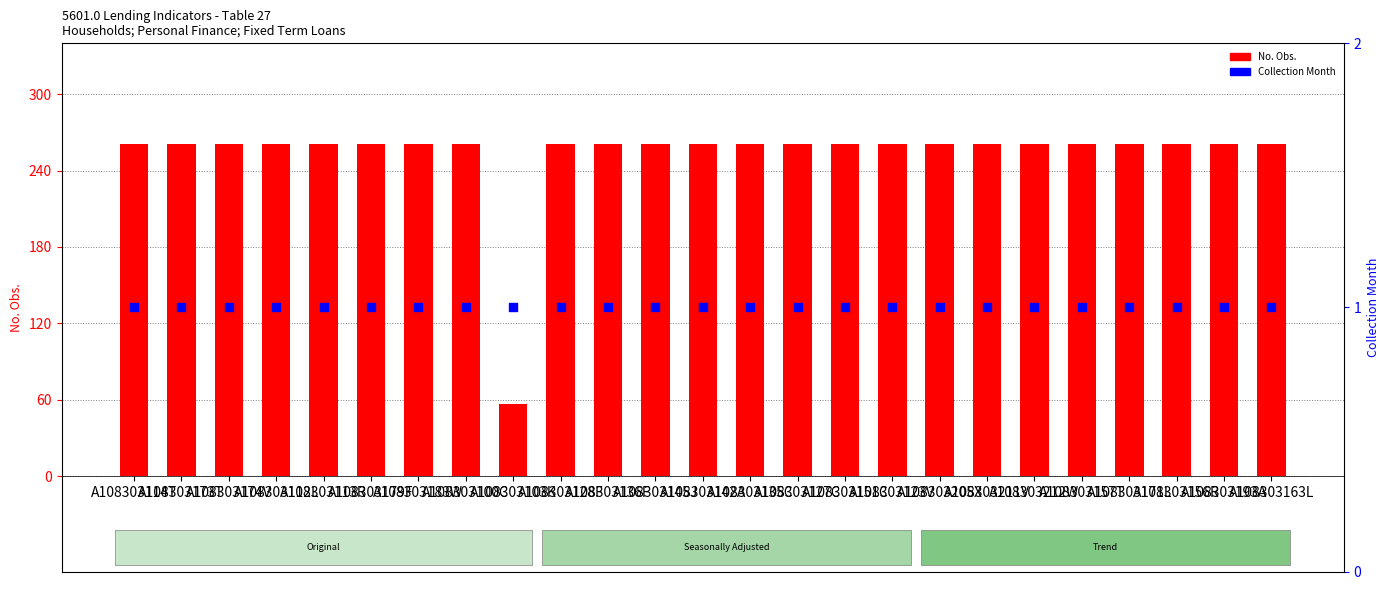

At which category is the sum across all series the highest?

A108303114T